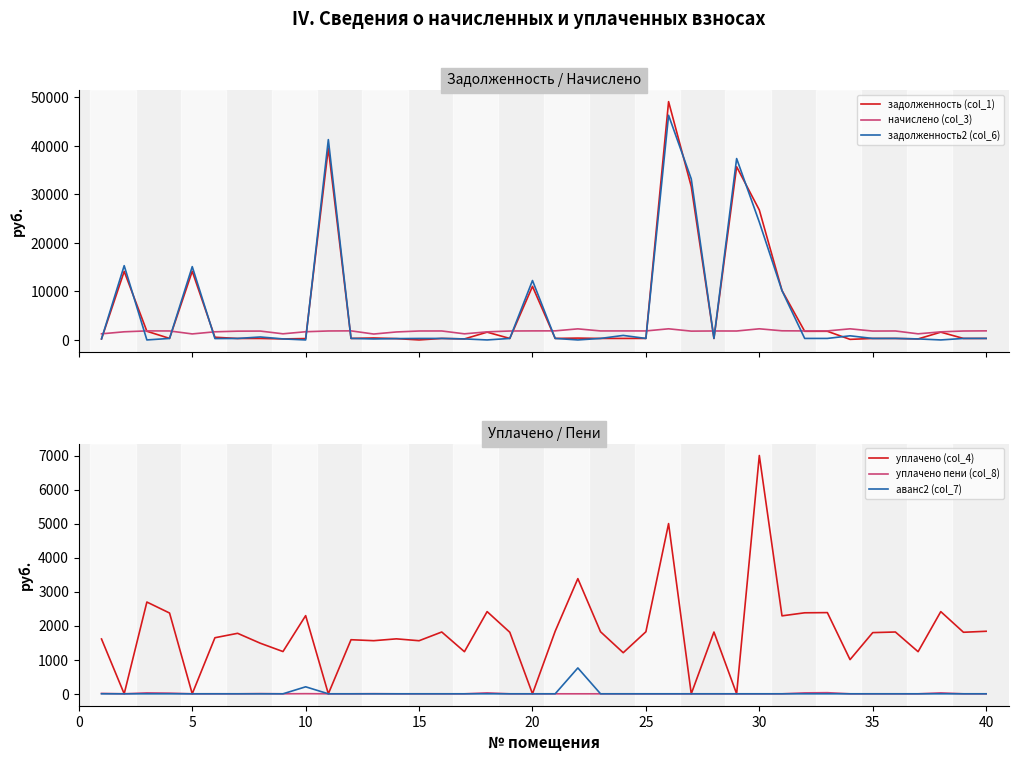

True or false: аванс2 (col_7) has more than 0 interior local peaks.

True